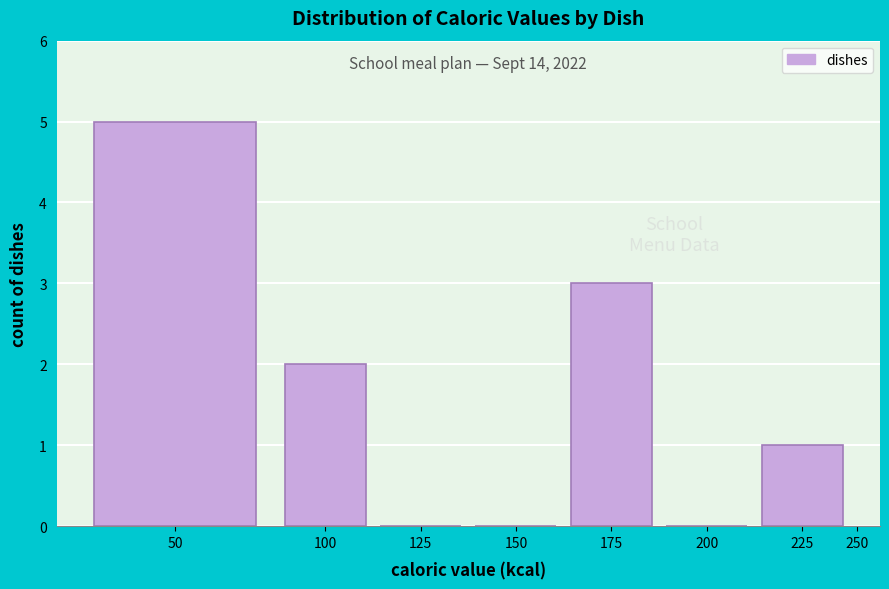

Reading left to right, list all the values displayed in this chart.

50=5	100=2	125=0	150=0	175=3	200=0	225=1